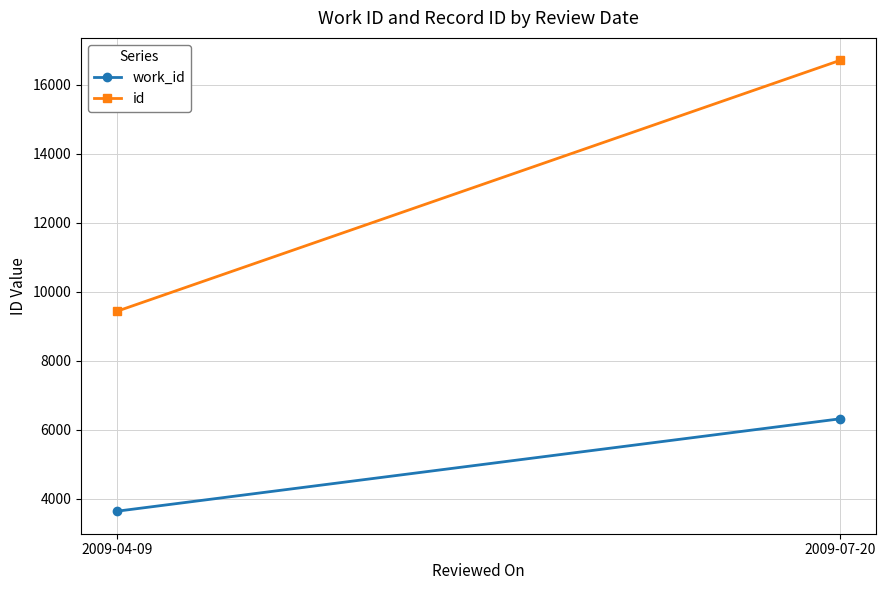

What is the total value across all series at 2009-07-20?

23022